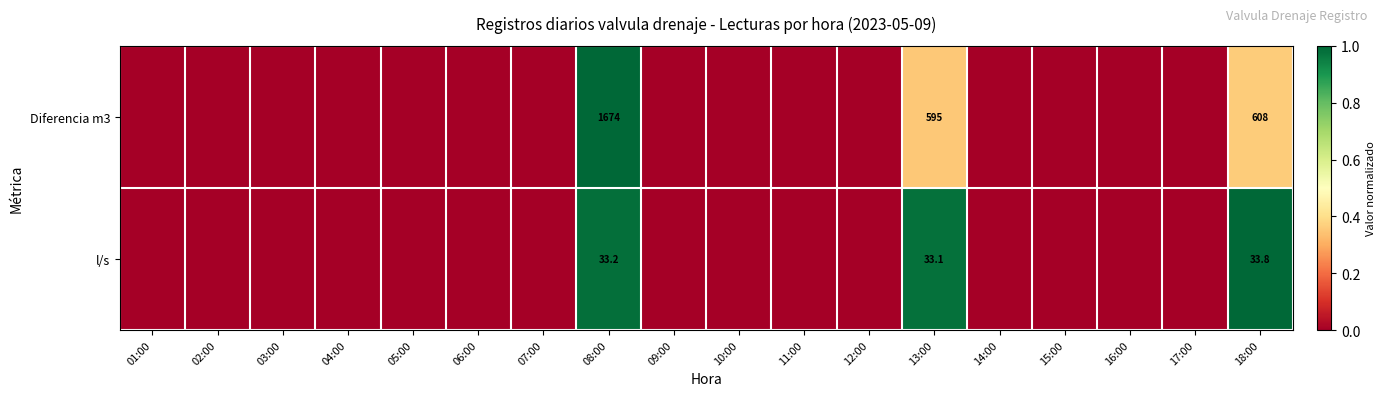

The value of l/s at 13:00 is 21.2. True or false?

False